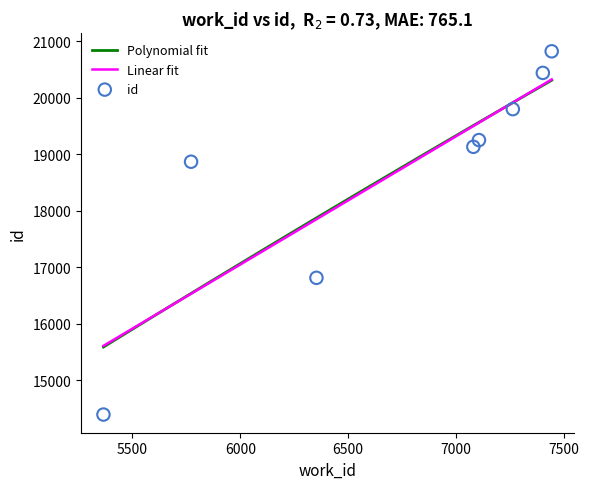

Approximately how many times larger is the value at 7402 compared to 7443?

1.0